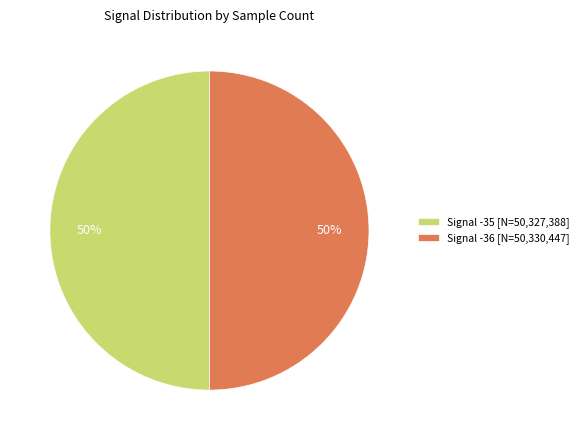

To the nearest percent, what percentage of the pie is Signal -36 [N=50,330,447]?

50%